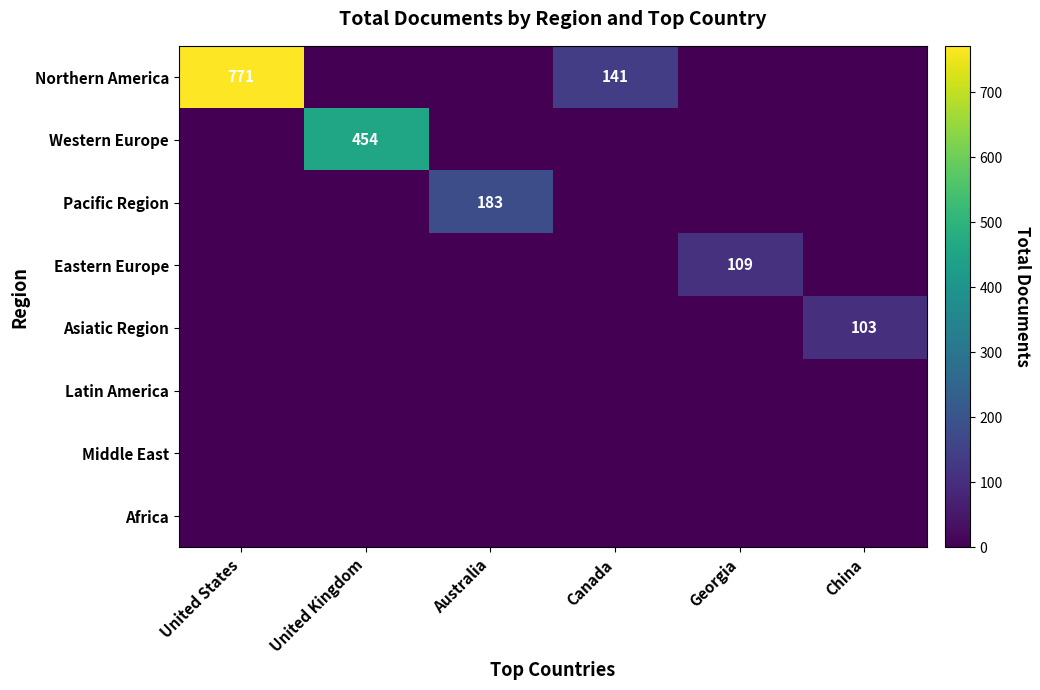

The value of Northern America at Canada is 239. True or false?

False